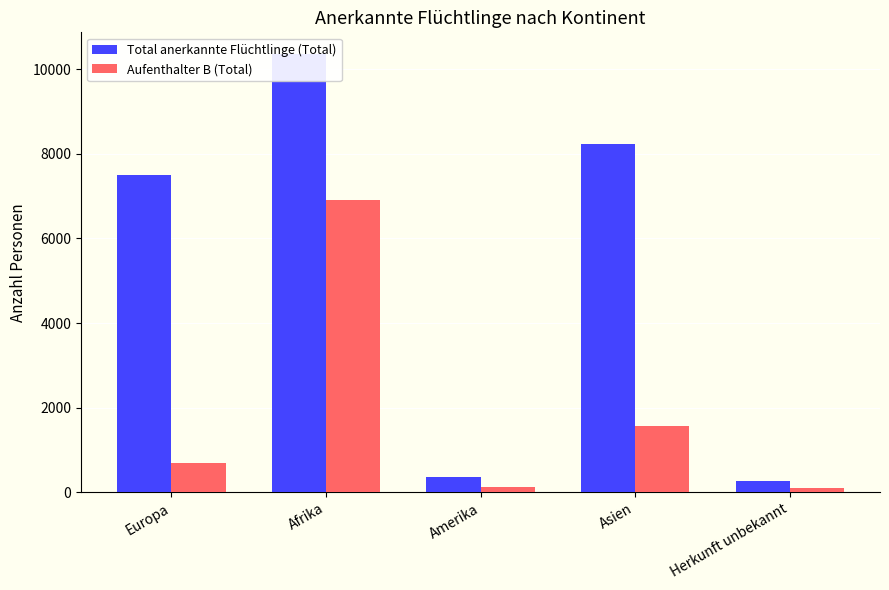

What is the total value across all series at Herkunft unbekannt?

360